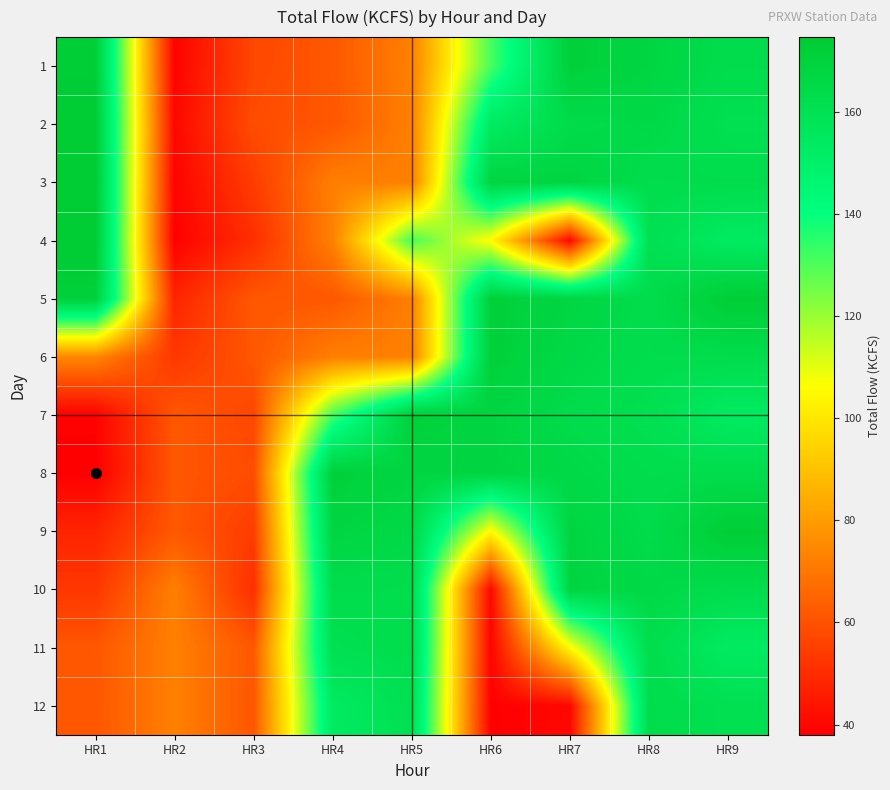

Reading right to left, list all the values displayed in this chart.

1: HR9=163.1	HR8=167.7	HR7=171.1	HR6=130.9	HR5=72.6	HR4=61.7	HR3=57.2	HR2=38.8	HR1=172.8
2: HR9=161.0	HR8=165.5	HR7=163.7	HR6=153.7	HR5=72.7	HR4=61.3	HR3=58.6	HR2=40.1	HR1=174.2
3: HR9=163.1	HR8=162.9	HR7=168.1	HR6=168.0	HR5=72.4	HR4=72.2	HR3=54.3	HR2=39.0	HR1=174.7
4: HR9=153.7	HR8=161.0	HR7=40.1	HR6=105.2	HR5=130.9	HR4=72.6	HR3=50.5	HR2=38.3	HR1=174.3
5: HR9=172.8	HR8=163.1	HR7=167.7	HR6=171.1	HR5=72.6	HR4=61.5	HR3=61.5	HR2=47.8	HR1=171.4
6: HR9=163.1	HR8=162.9	HR7=165.5	HR6=171.4	HR5=72.4	HR4=72.2	HR3=61.3	HR2=52.8	HR1=74.2
7: HR9=153.7	HR8=161.0	HR7=163.7	HR6=168.0	HR5=171.1	HR4=130.9	HR3=57.2	HR2=61.5	HR1=38.8
8: HR9=163.1	HR8=162.9	HR7=165.5	HR6=168.1	HR5=167.7	HR4=171.1	HR3=58.6	HR2=61.3	HR1=38.0
9: HR9=172.8	HR8=163.7	HR7=168.0	HR6=105.2	HR5=165.5	HR4=167.7	HR3=54.3	HR2=61.7	HR1=47.8
10: HR9=163.1	HR8=165.5	HR7=168.1	HR6=40.1	HR5=162.9	HR4=163.1	HR3=50.5	HR2=72.2	HR1=52.8
11: HR9=153.7	HR8=162.9	HR7=105.2	HR6=39.0	HR5=163.1	HR4=161.0	HR3=61.5	HR2=72.6	HR1=61.5
12: HR9=161.0	HR8=163.1	HR7=40.1	HR6=38.3	HR5=161.0	HR4=153.7	HR3=61.3	HR2=72.7	HR1=61.3